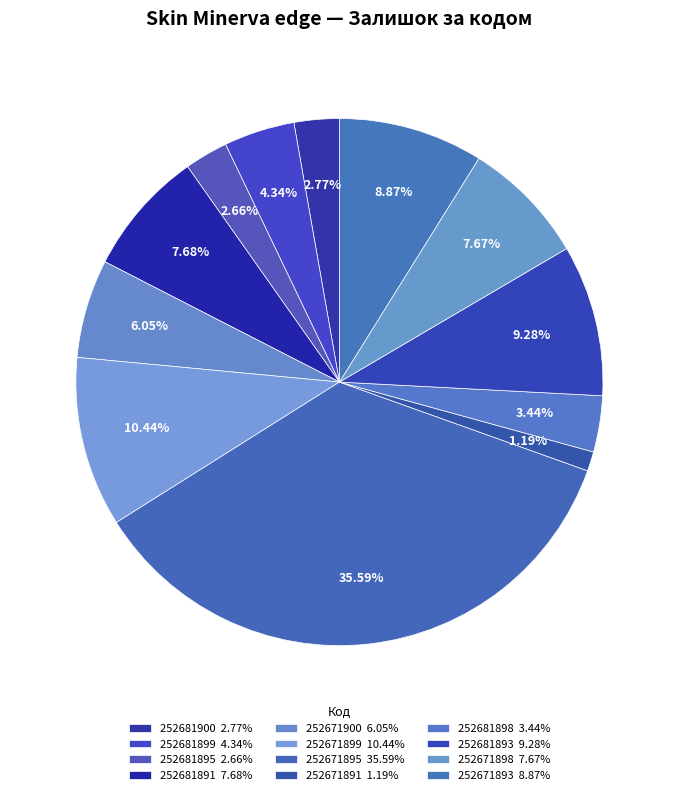

To the nearest percent, what is the difference between the 252681895 and 252671898 slice percentages?

5%